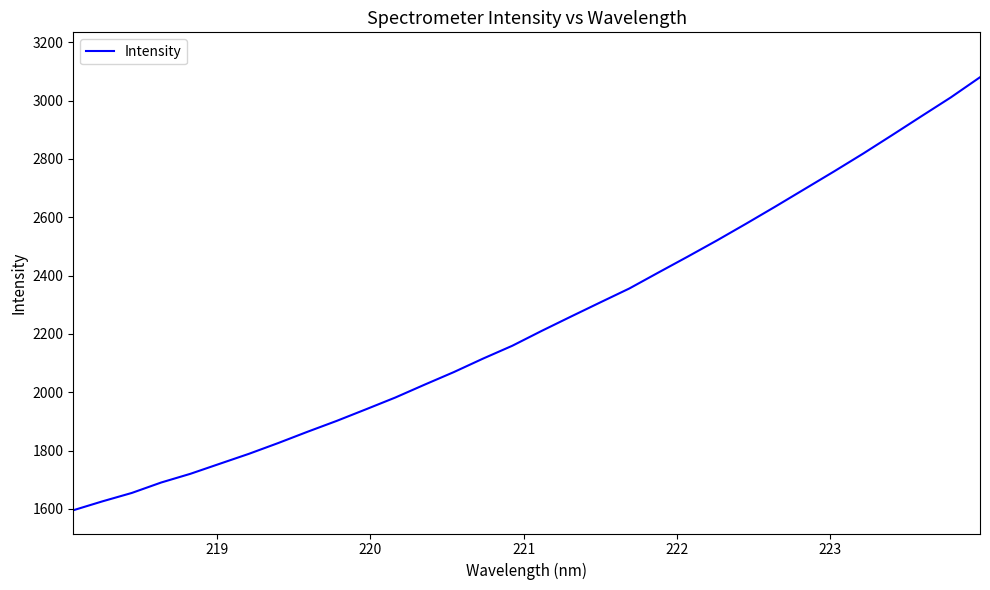

What is the greatest value displayed?

3080.2